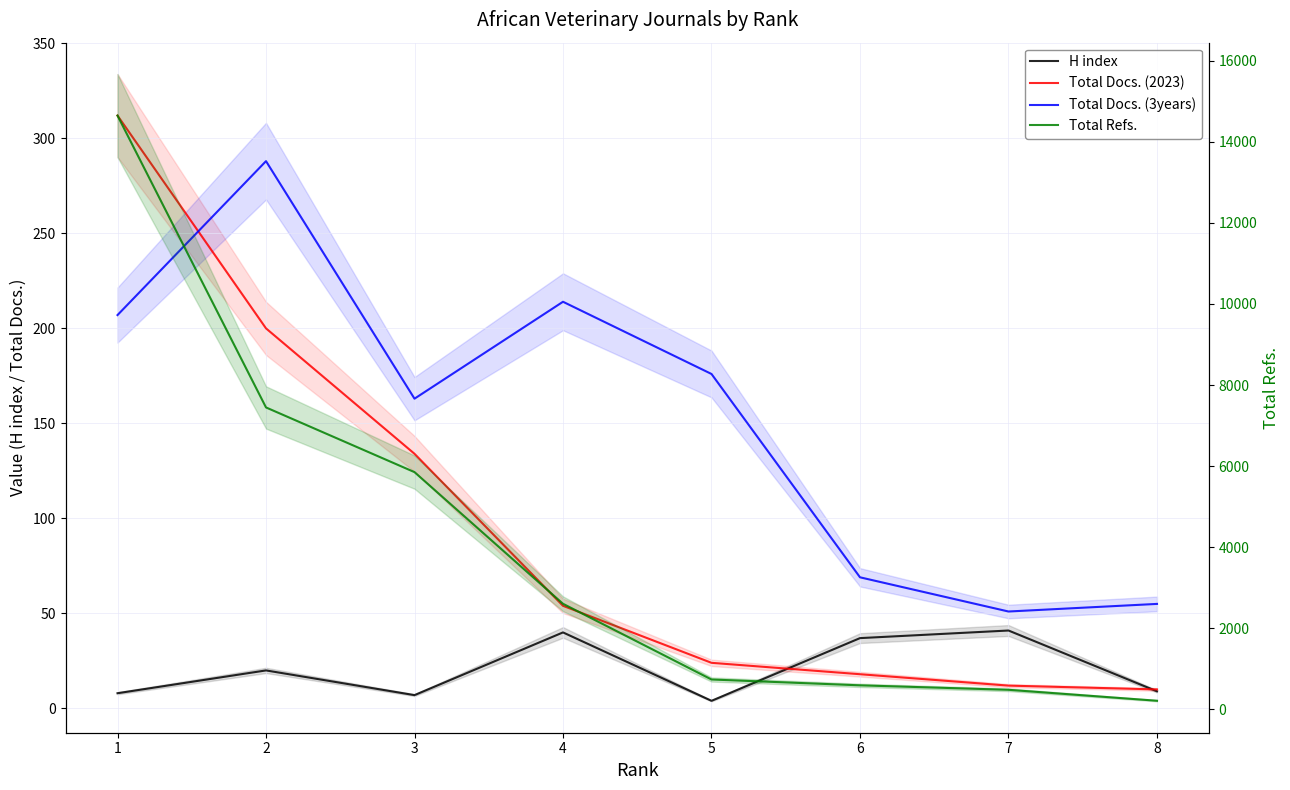

Reading right to left, transcribe all the data shown in this chart.

H index: 9	41	37	4	40	7	20	8
Total Docs. (2023): 10	12	18	24	54	134	200	312
Total Docs. (3years): 55	51	69	176	214	163	288	207
Total Refs.: 215	485	595	739	2606	5852	7447	14643